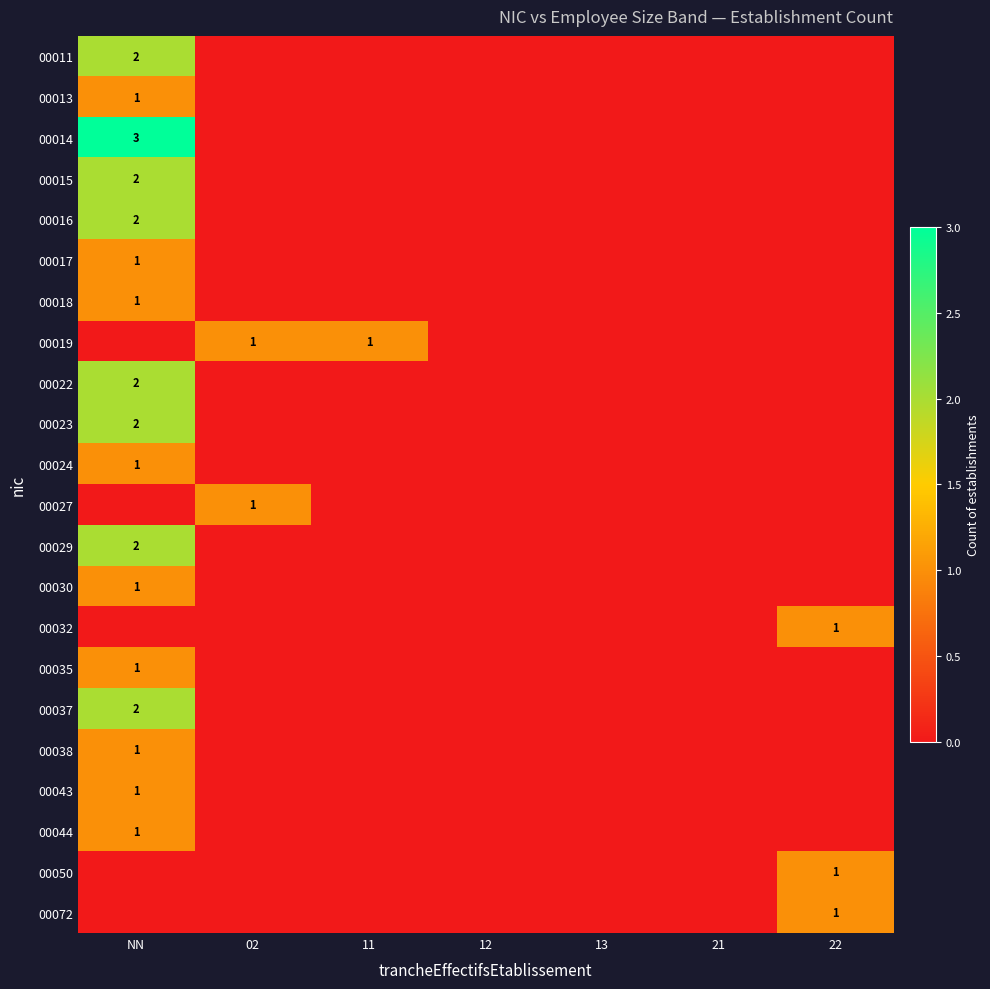

The 00017 series shows 1 at NN. True or false?

True